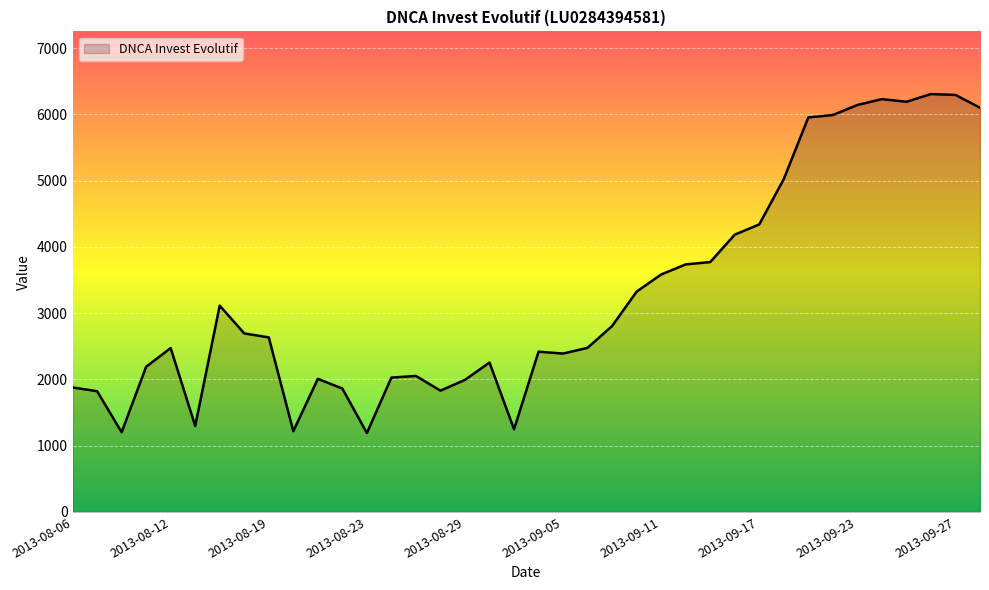

What is the difference between the maximum and minimum values?

5117